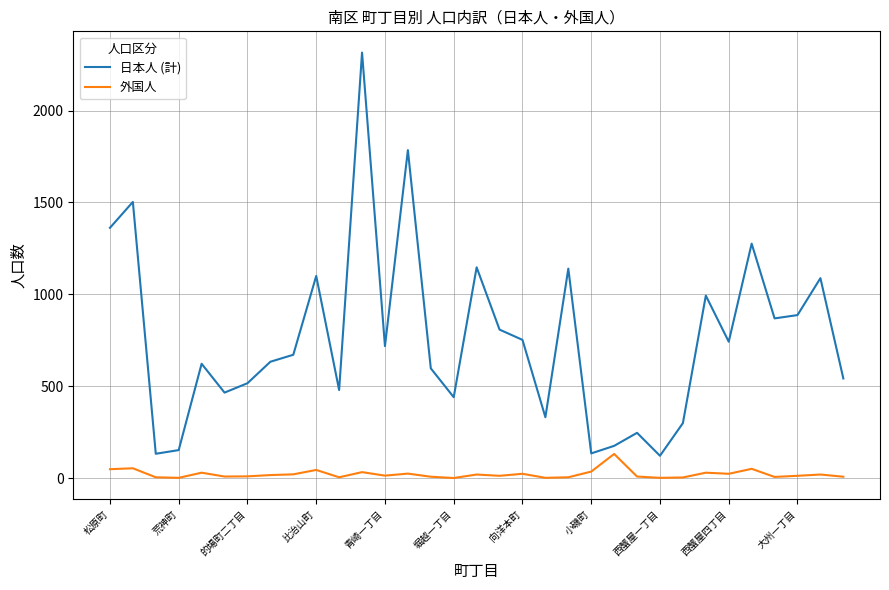

True or false: 外国人 and 日本人 (計) intersect in this chart.

False